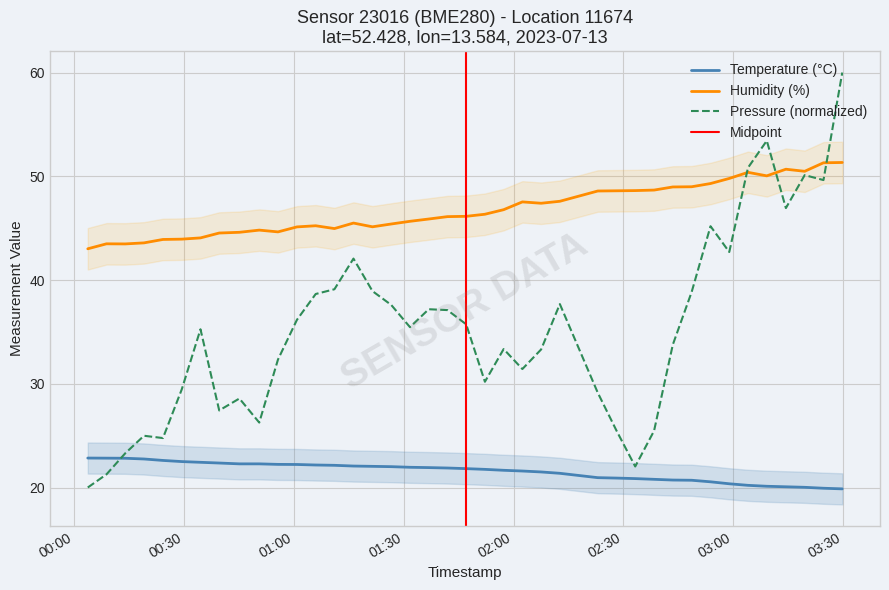

True or false: Temperature (°C) and Humidity (%) intersect in this chart.

False